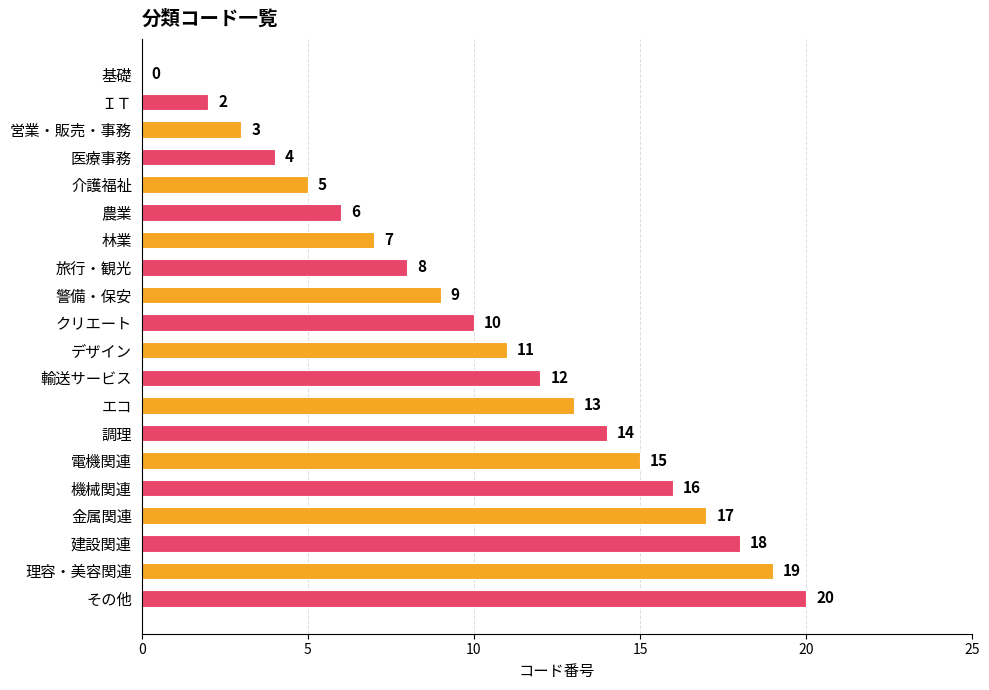

Are the bars horizontal?

Yes